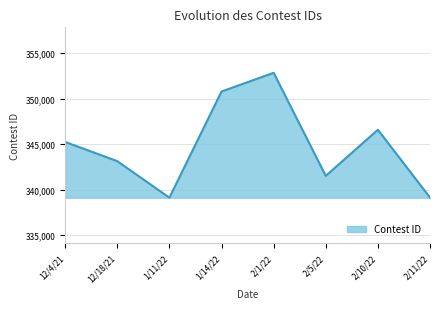

How many distinct data groups are displayed?

1